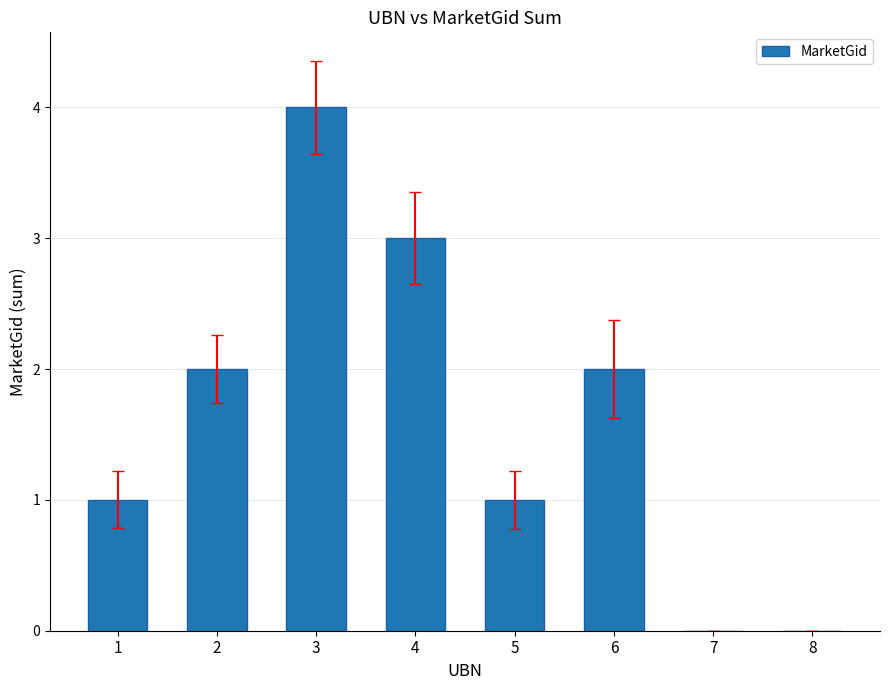

The value at 8 is 0. True or false?

True